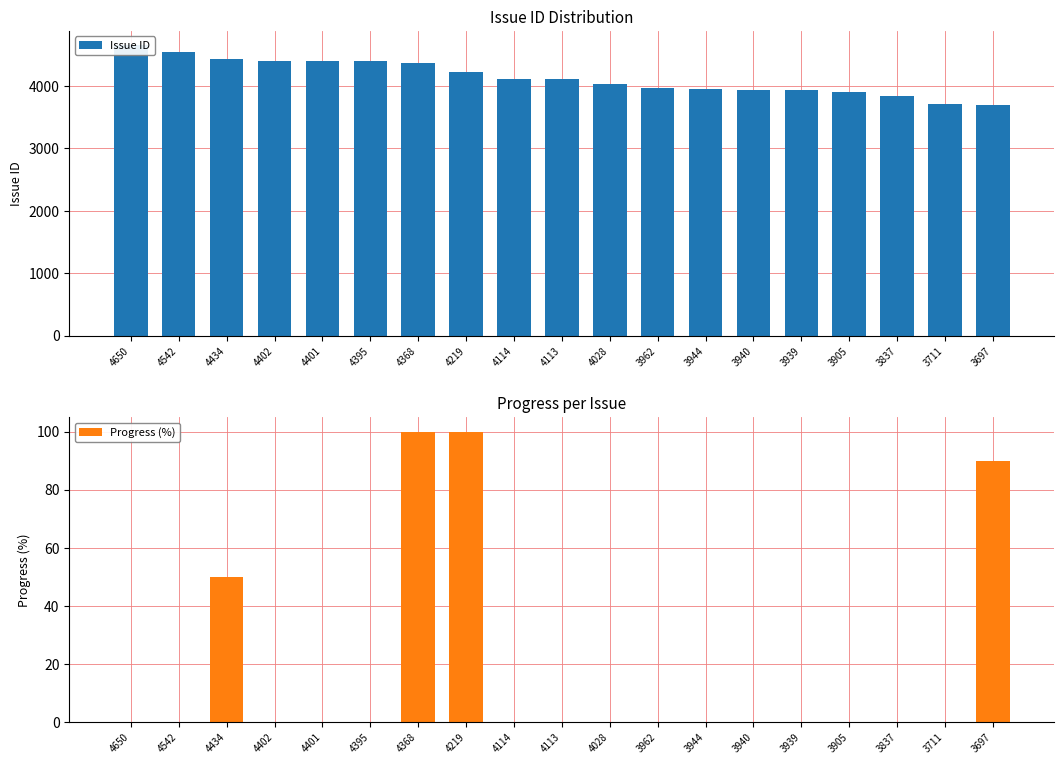

Rank the series by their maximum value, from lowest to highest.

Progress (%), Issue ID